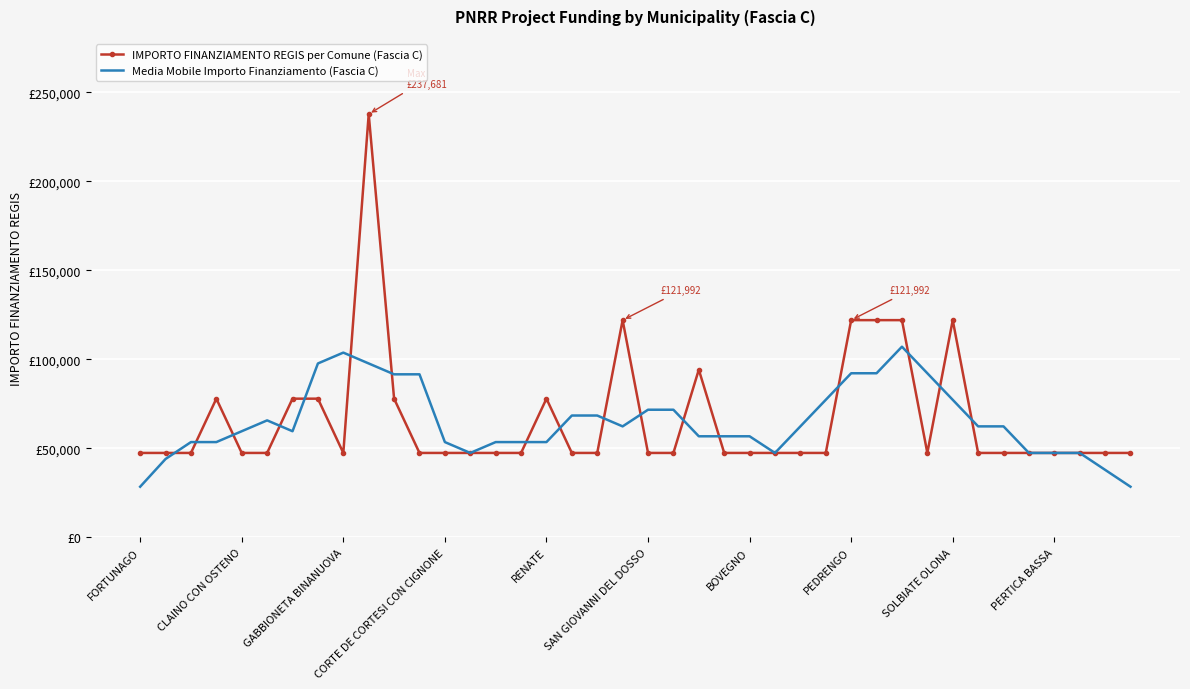

What are all the series names shown in the legend?

IMPORTO FINANZIAMENTO REGIS per Comune (Fascia C), Media Mobile Importo Finanziamento (Fascia C)